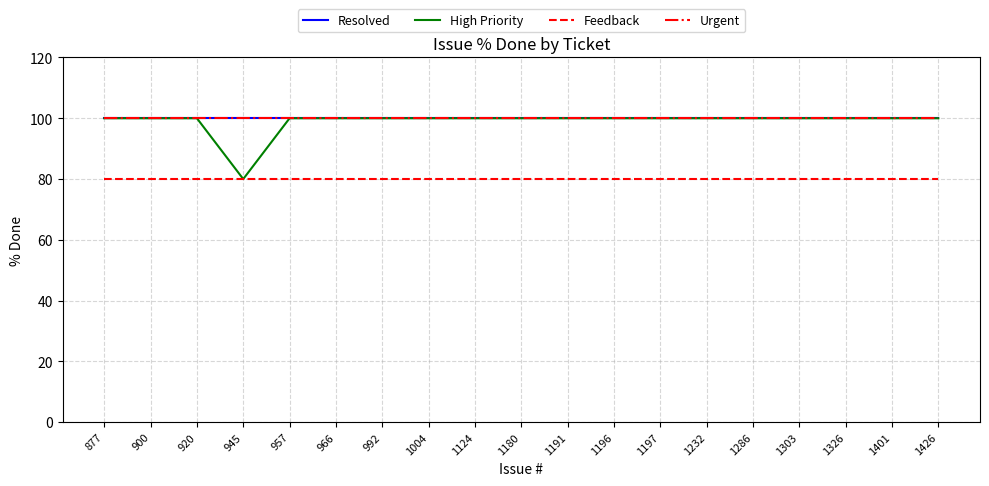

Is this an area chart (filled region under the line)?

No